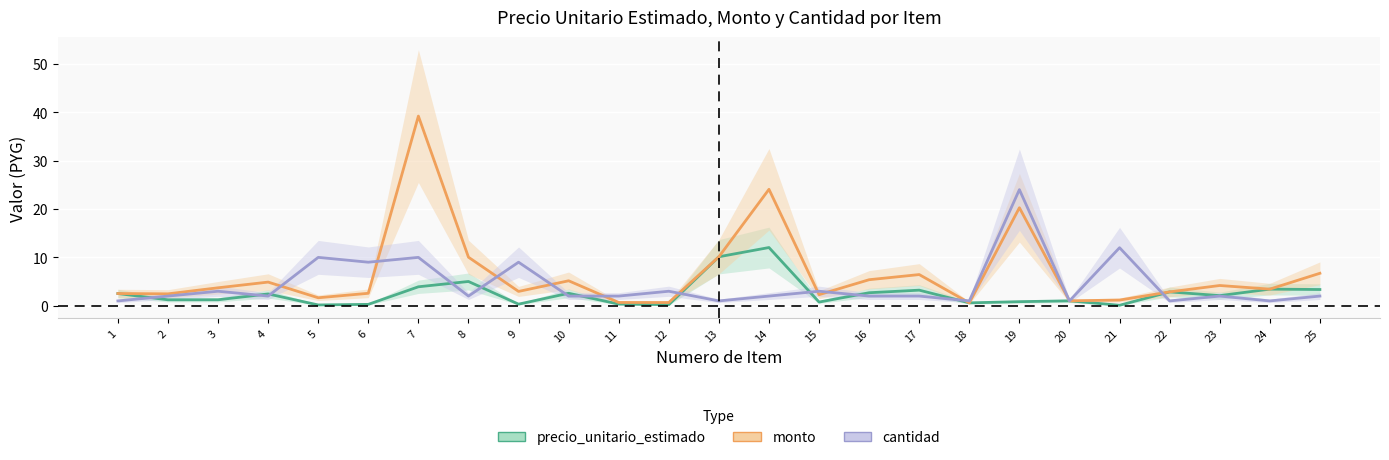

What is the lowest value of the monto series?

0.6